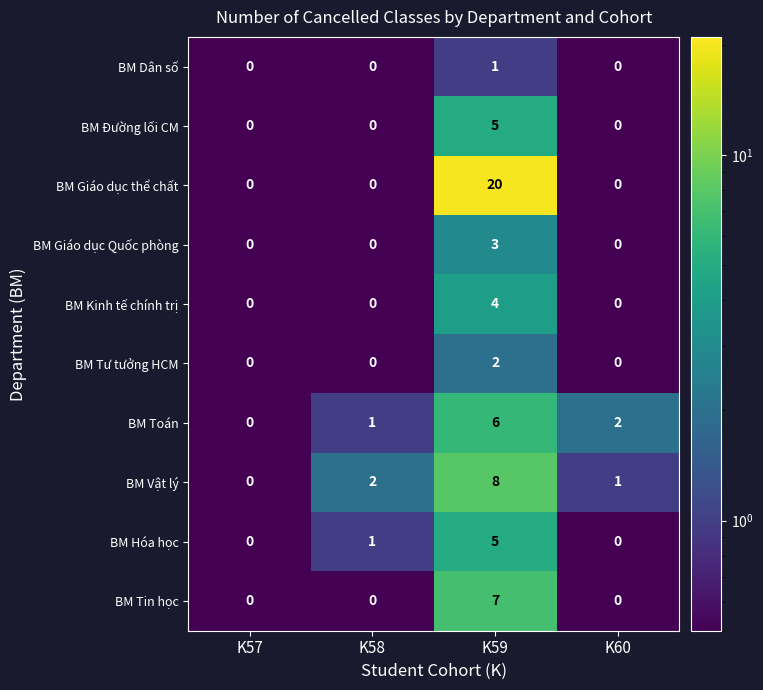

Count the BM Giáo dục thể chất values in the range 0 to 20.

4